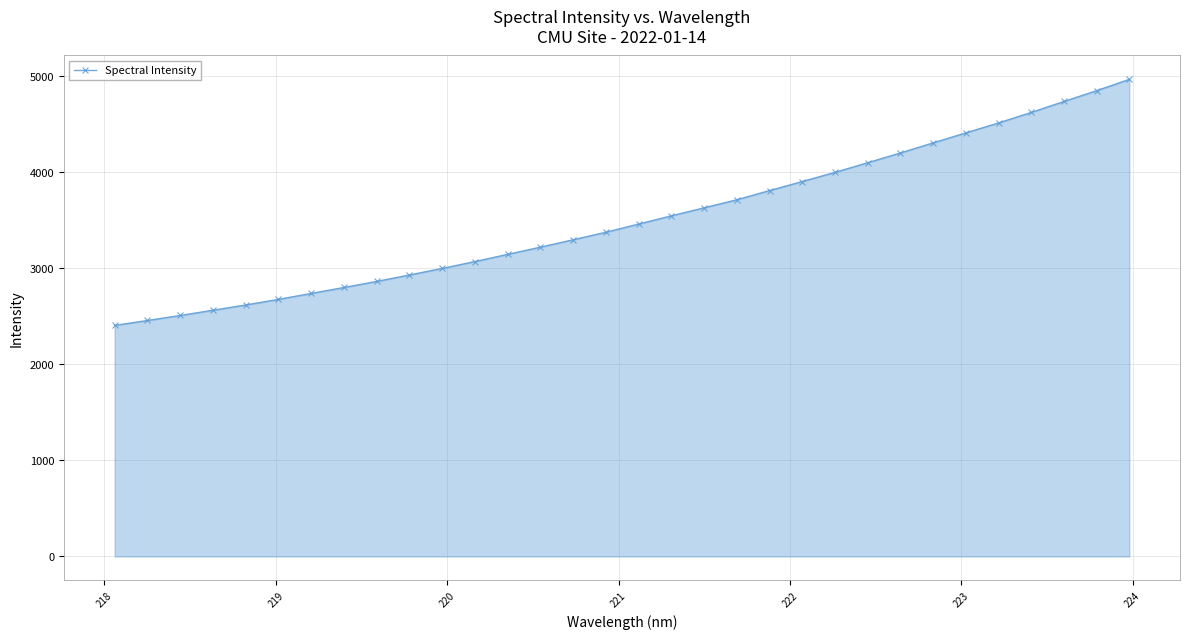

What is the maximum value shown in the chart?

4970.0